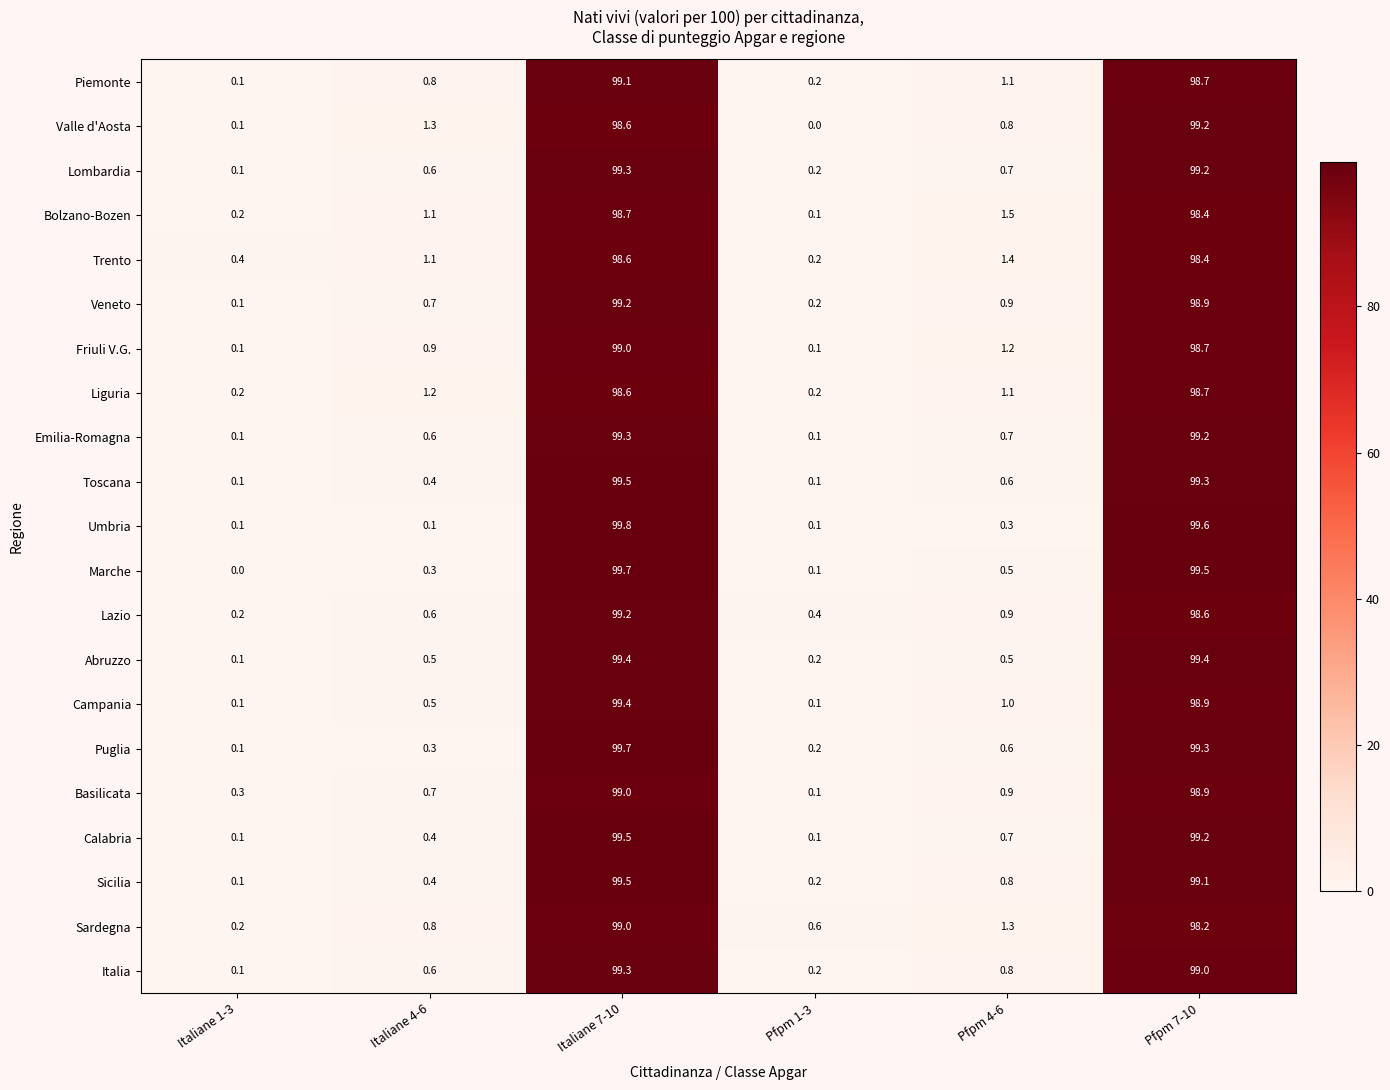

Between Italiane 1-3 and Pfpm 1-3, which series saw the biggest shift?

Sardegna